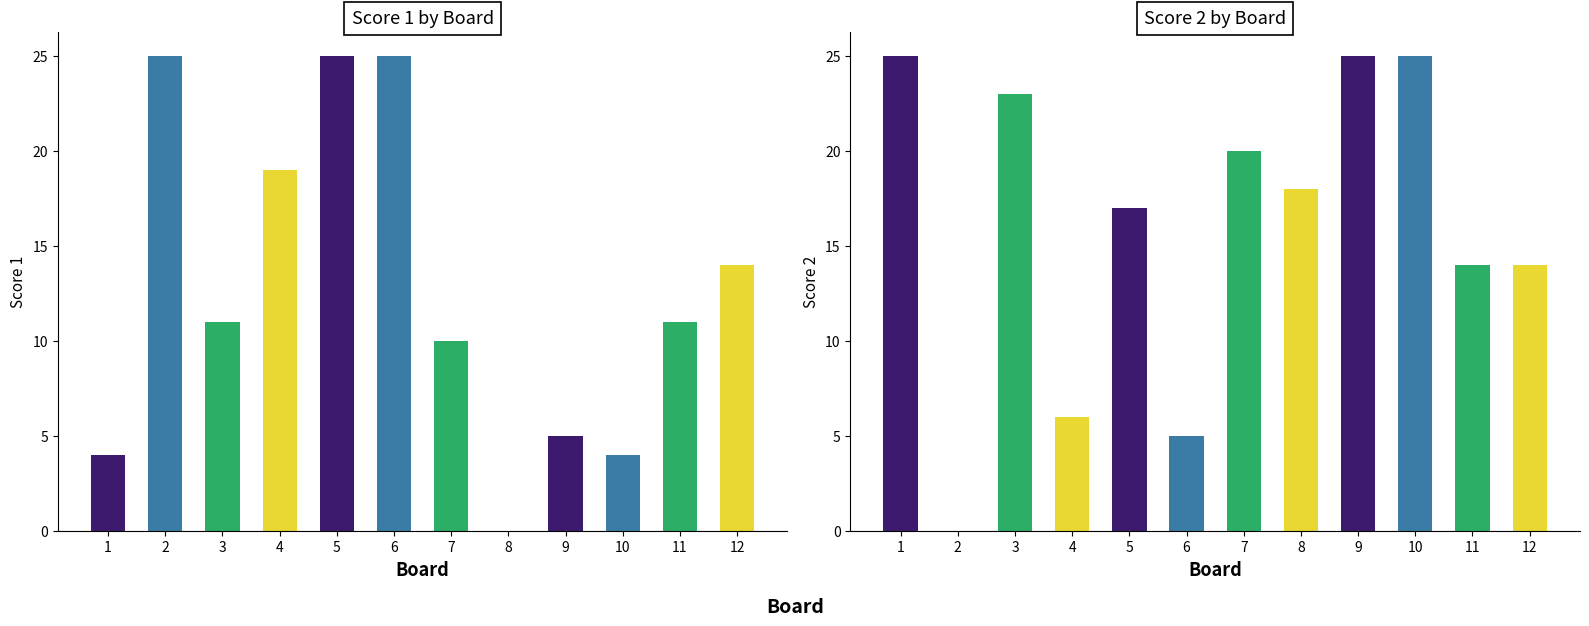

How many bars are there in each group?

2